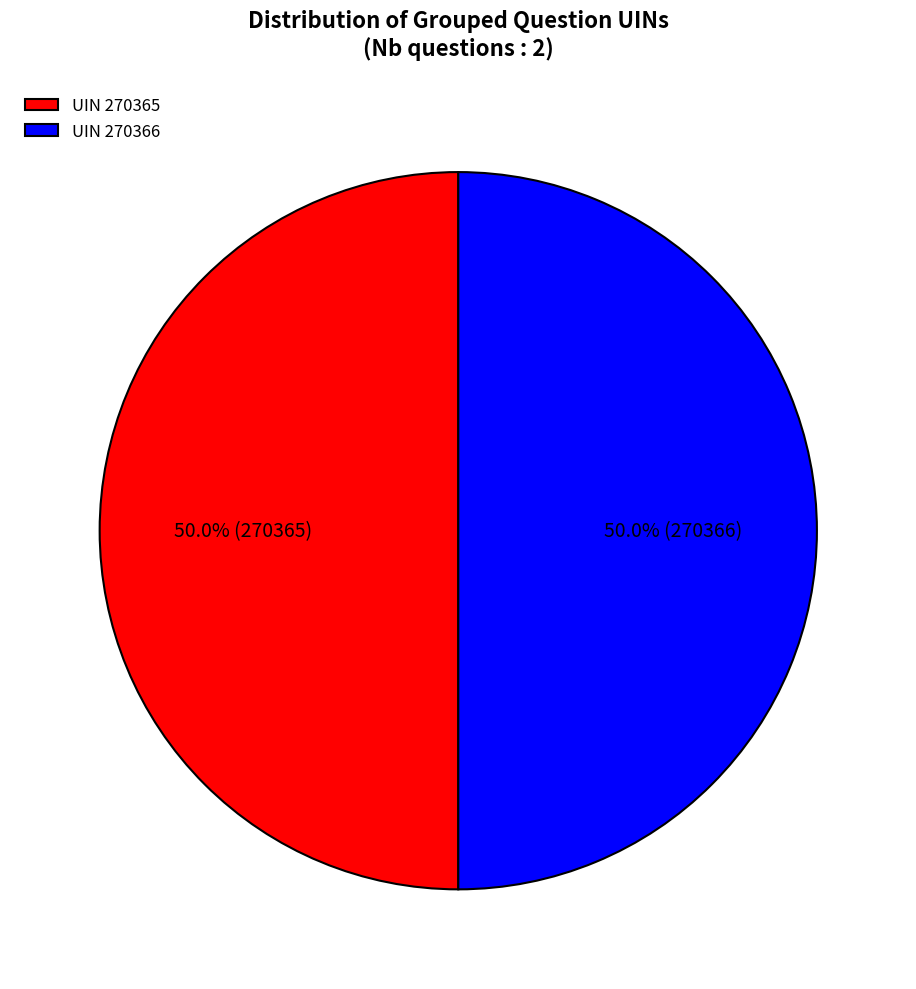

Approximately how many times larger is the value at UIN 270365 compared to UIN 270366?

1.0